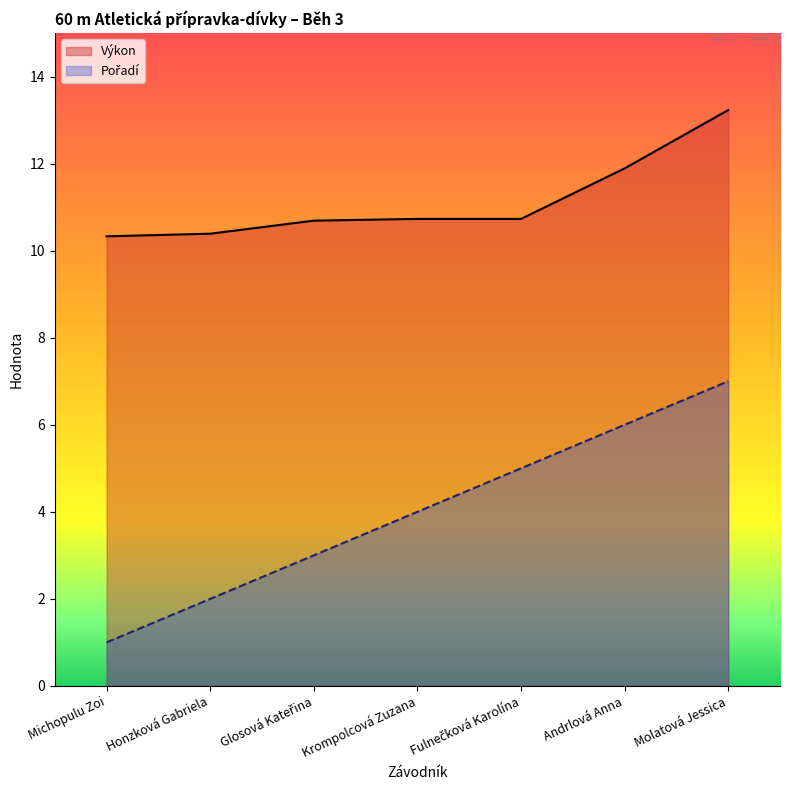

What is the difference between the maximum and second lowest values in the Pořadí series?

5.0